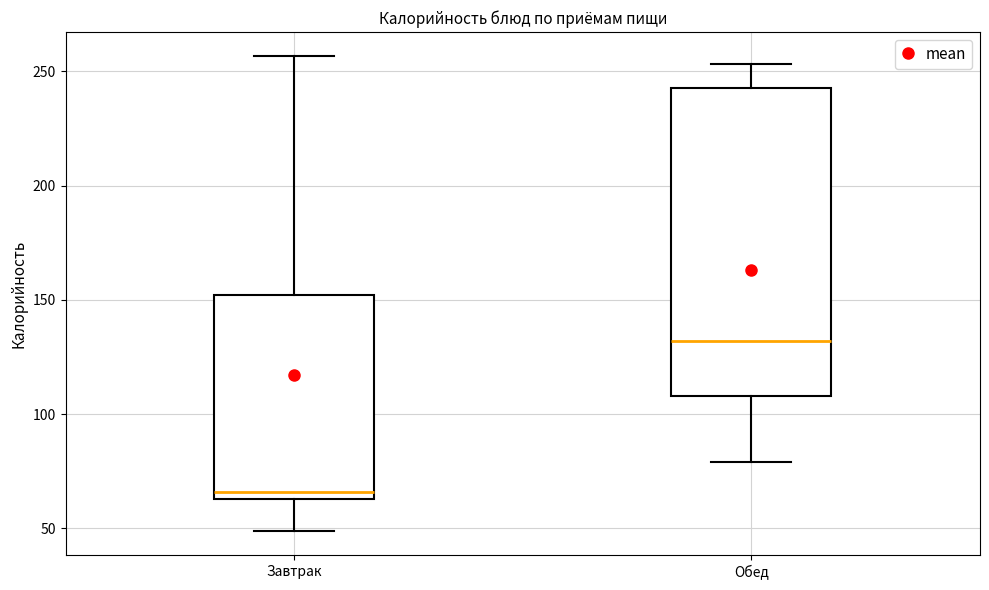

Comparing the boxes themselves (not the whiskers), which one is the tallest?

Обед